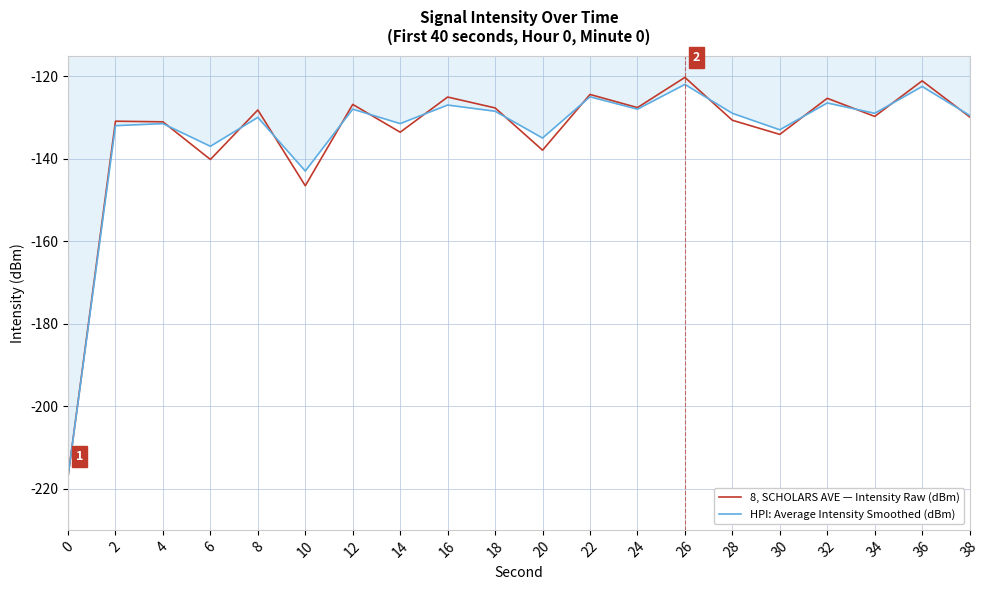

What is the maximum value shown in the chart?

-120.3